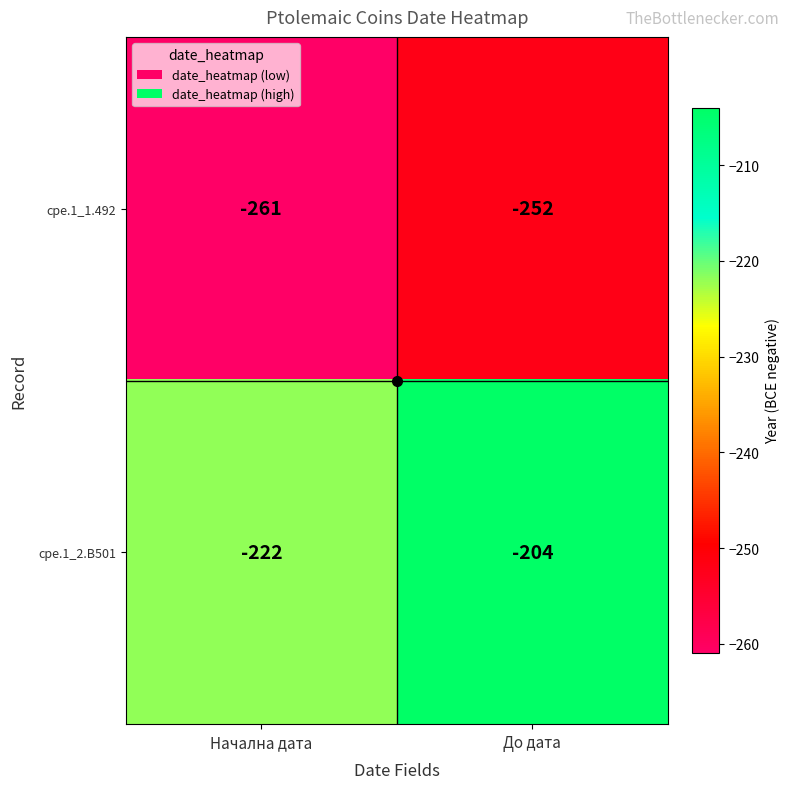

What is the spread (max minus min) of values at Начална дата?

39